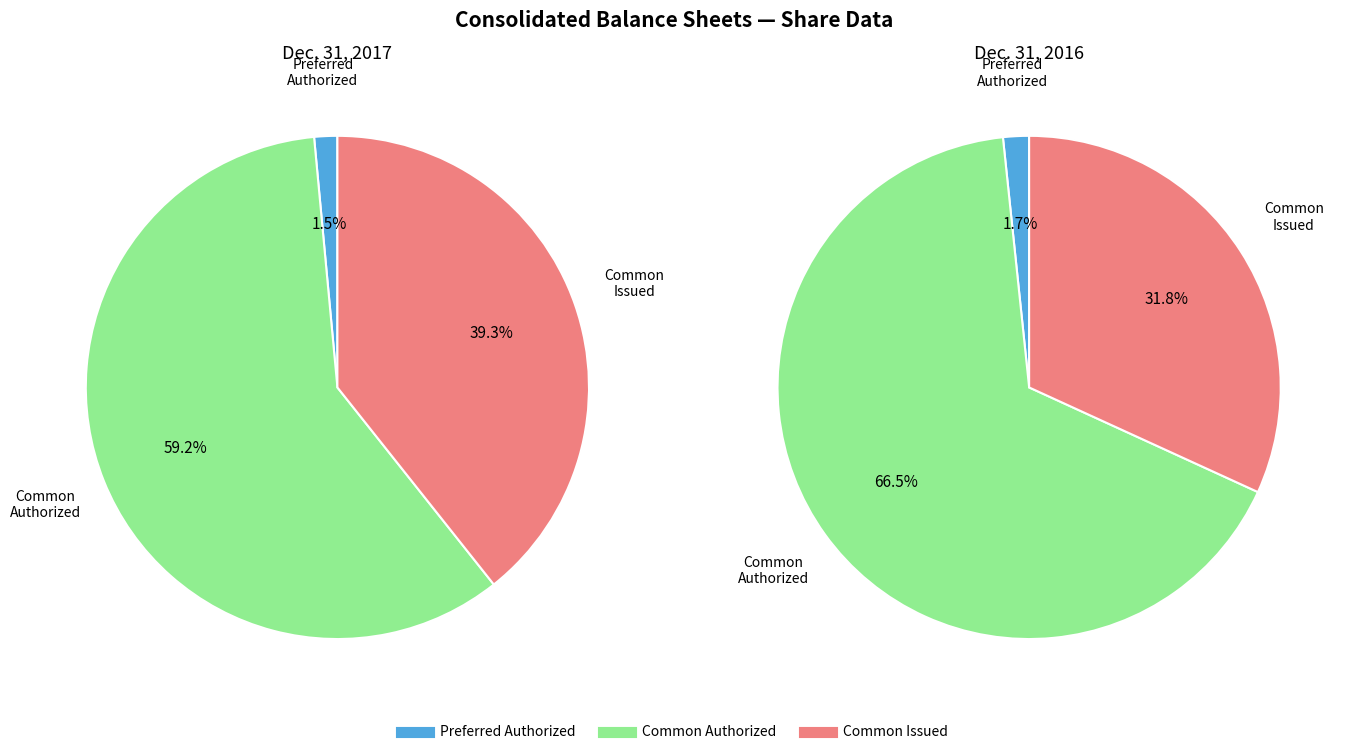

What is the largest slice in the pie chart?

Common stock, authorized